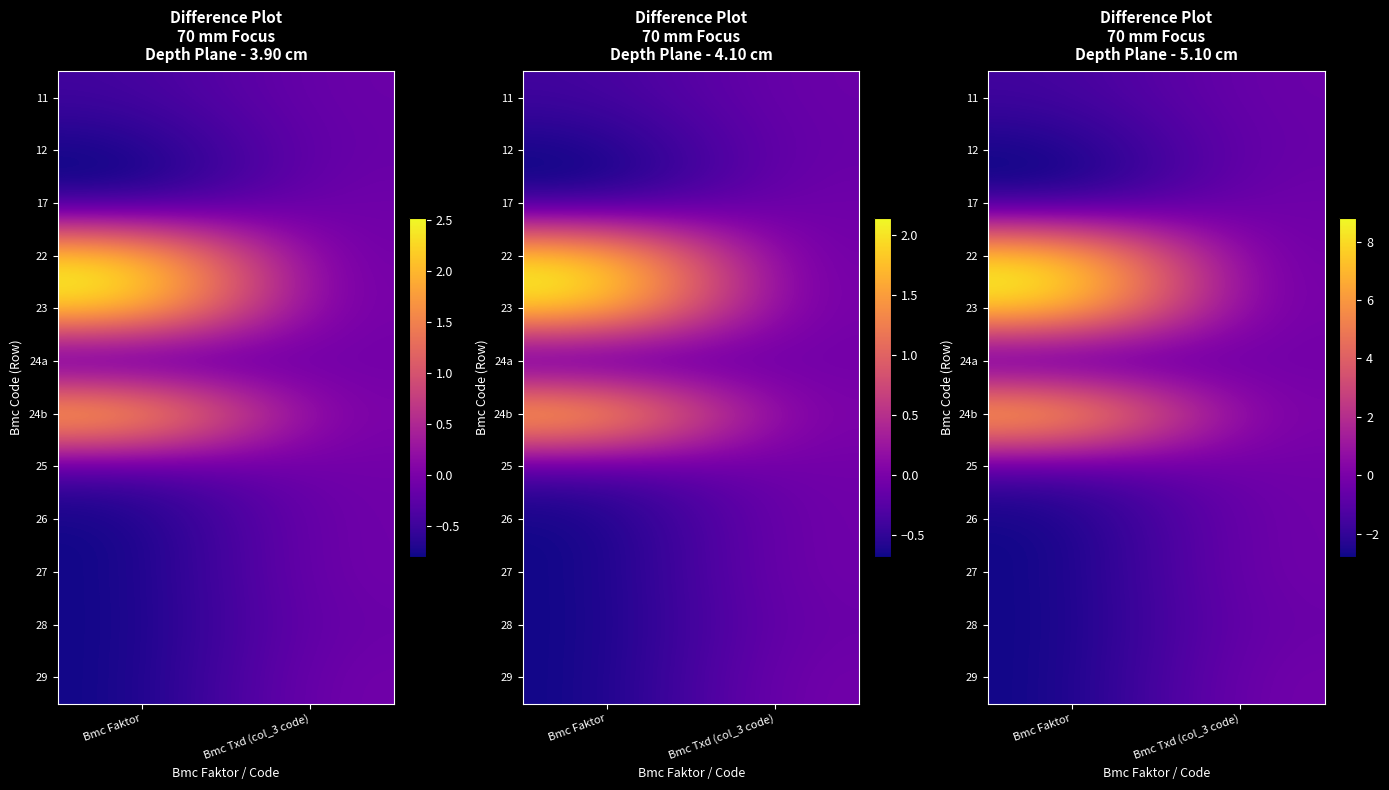

Is it true that 22 equals -0.7 at Bmc Txd (col_3 code)?

False